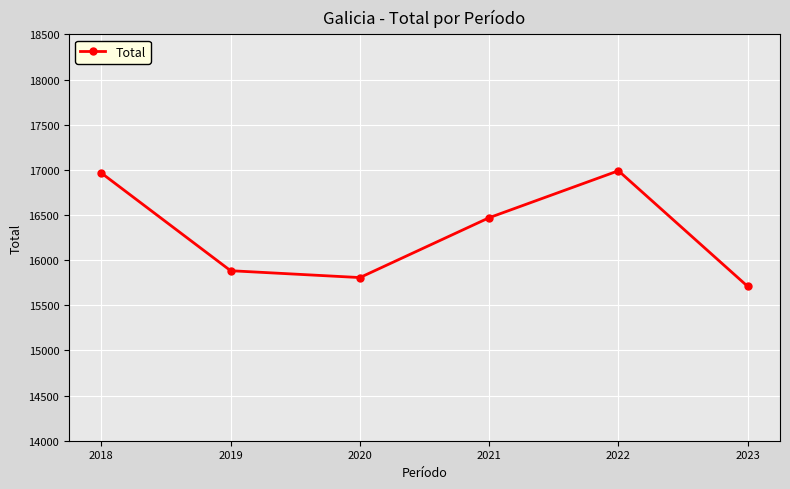

Approximately how many times larger is the value at 2021 compared to 2019?

1.0